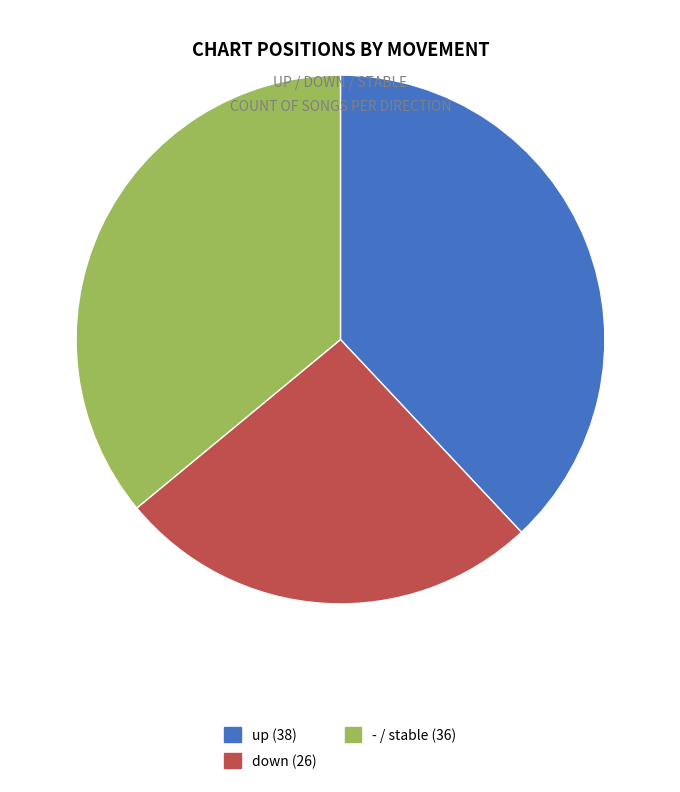

Which has a higher value, up or -?

up